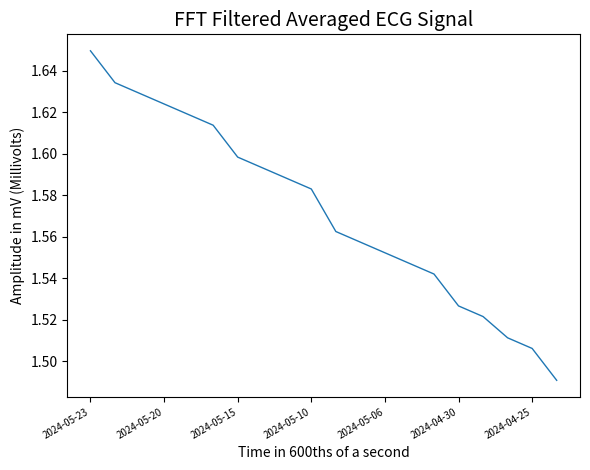

What is the average value?

1.6